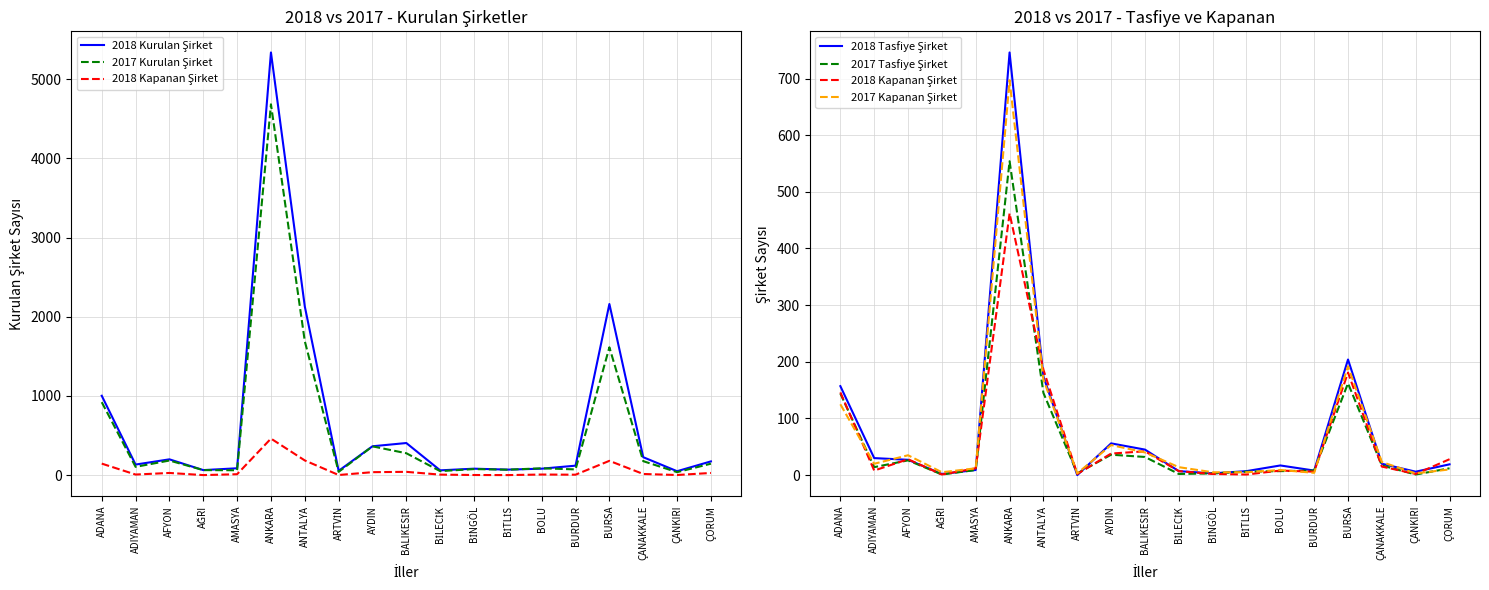

The 2017 Kurulan Şirket series shows 35 at ÇORUM. True or false?

False